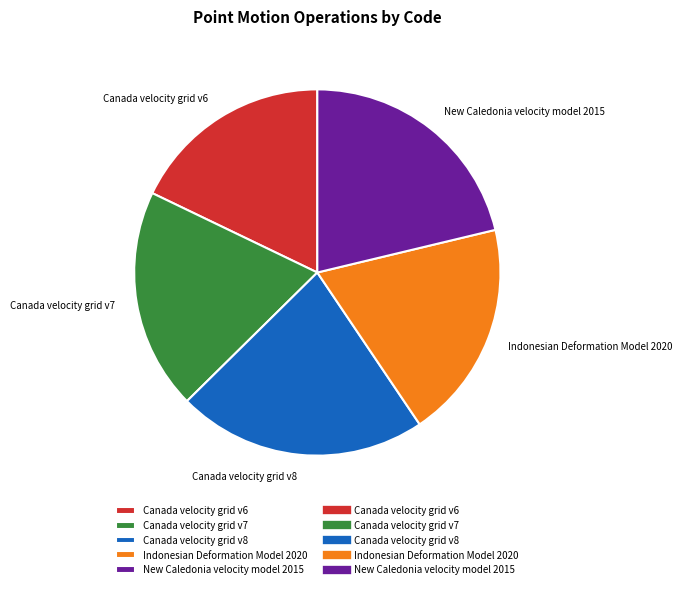

Between New Caledonia velocity model 2015 and Indonesian Deformation Model 2020, which is larger?

New Caledonia velocity model 2015